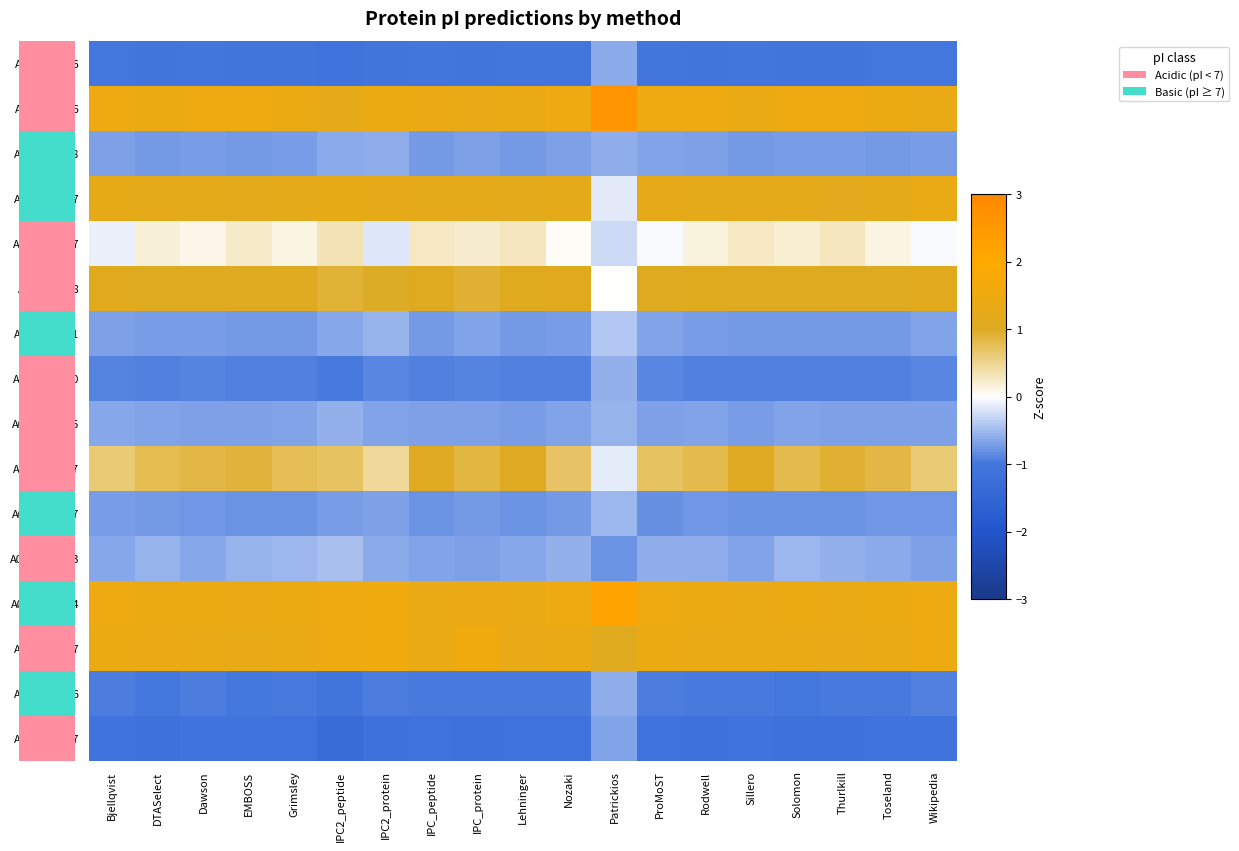

What value does the A0A4D5ZGK7 series have at IPC_protein?

-0.7